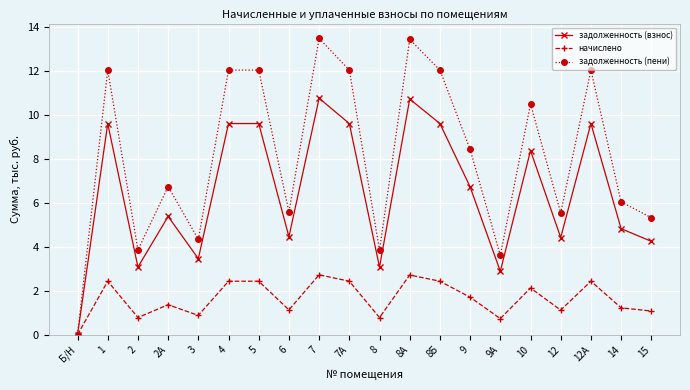

Read the задолженность (пени) value at 7А.

12.0